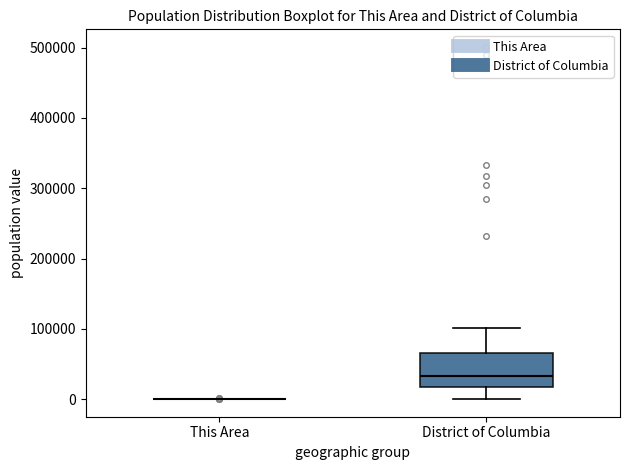

Comparing the boxes themselves (not the whiskers), which one is the tallest?

District of Columbia